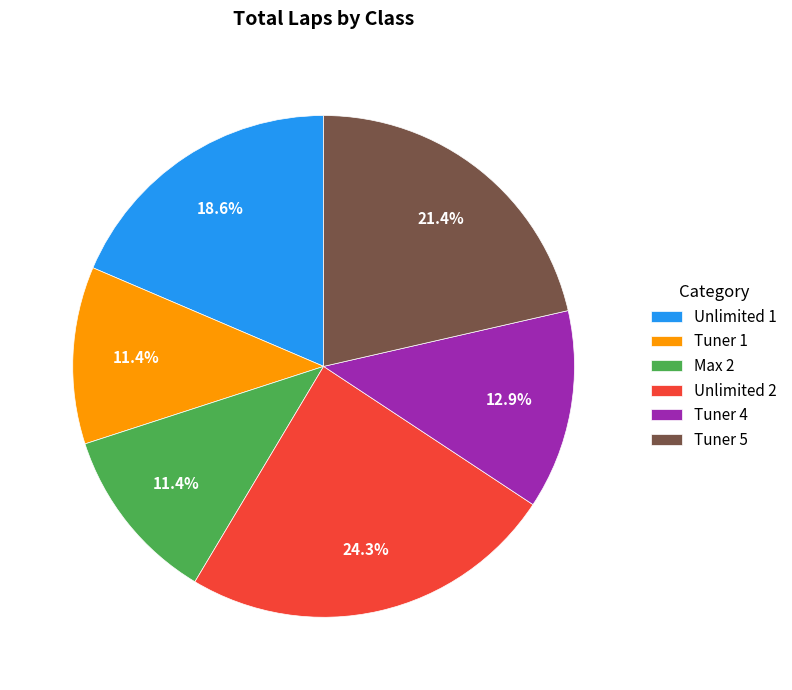

Which has a higher value, Unlimited 2 or Tuner 1?

Unlimited 2